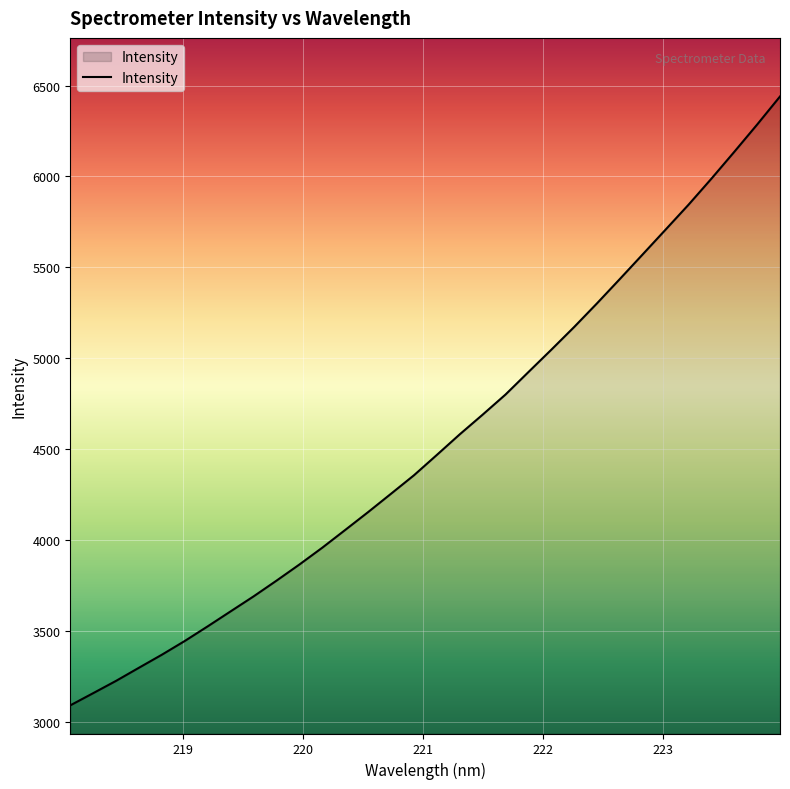

Does the chart have visible grid lines?

Yes